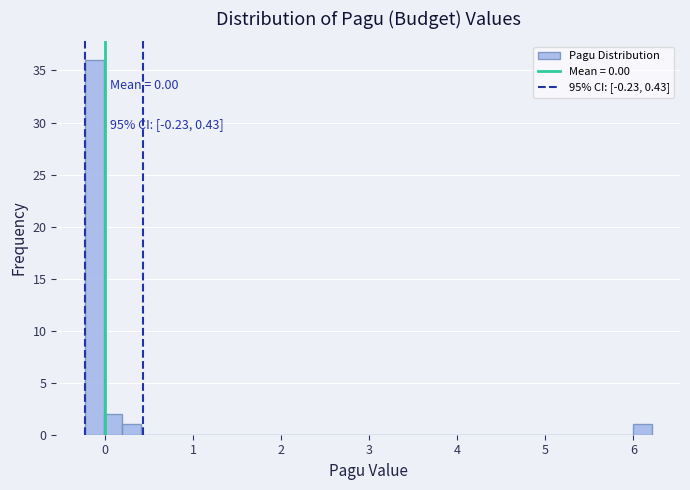

Read against the x-axis, roughly where is the centre of the tallest bar?

-0.1